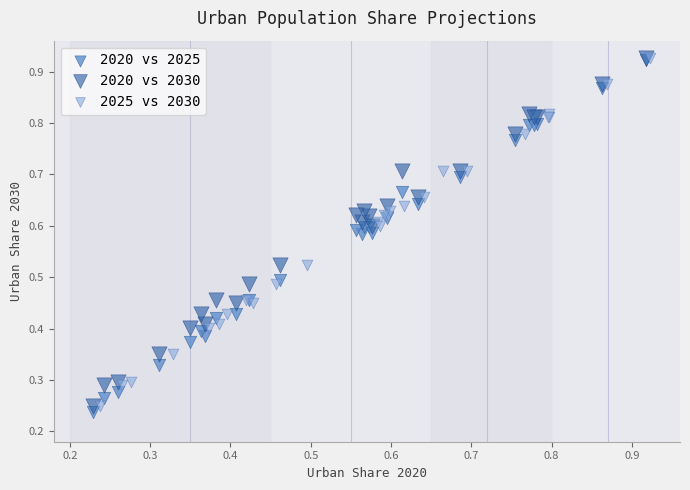

Which series reaches the minimum Y coordinate?

2020 vs 2025